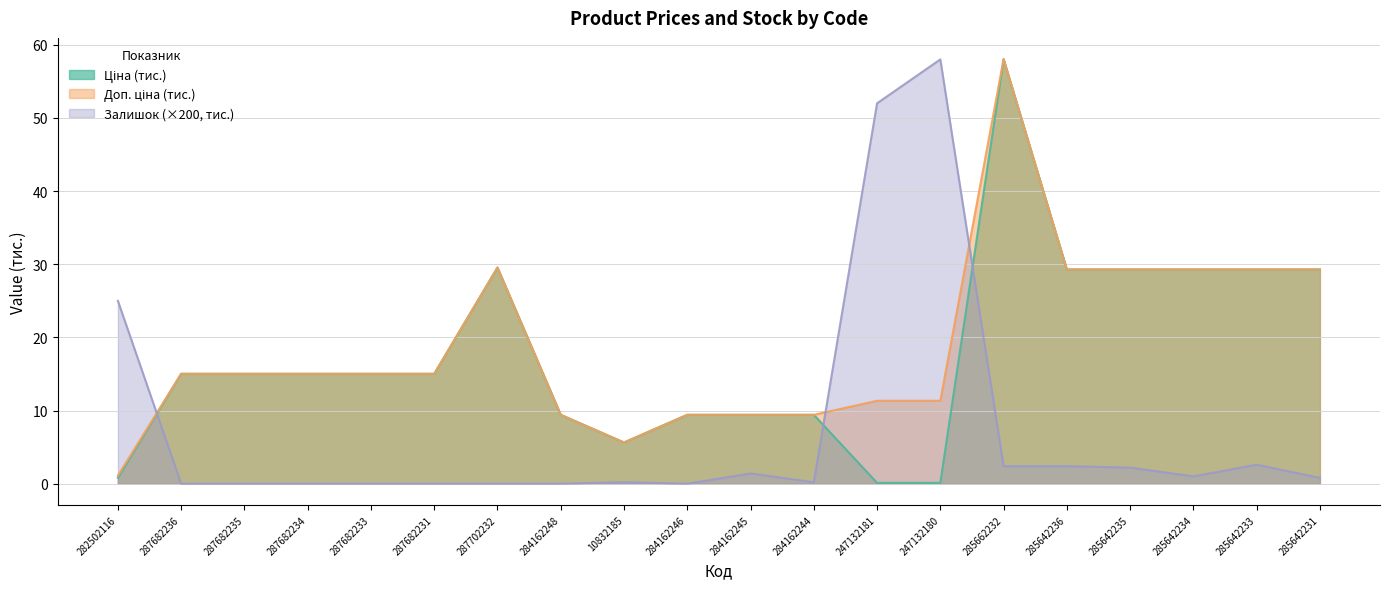

Reading right to left, list all the values displayed in this chart.

Ціна: 285642231=29.3	285642233=29.3	285642234=29.3	285642235=29.3	285642236=29.3	285662232=58.0	247132180=0.1	247132181=0.1	284162244=9.4	284162245=9.4	284162246=9.4	10832185=5.6	284162248=9.4	287702232=29.5	287682231=15.0	287682233=15.0	287682234=15.0	287682235=15.0	287682236=15.0	282502116=0.8
Доп. ціна: 285642231=29.3	285642233=29.3	285642234=29.3	285642235=29.3	285642236=29.3	285662232=58.0	247132180=11.3	247132181=11.3	284162244=9.4	284162245=9.4	284162246=9.4	10832185=5.6	284162248=9.4	287702232=29.5	287682231=15.0	287682233=15.0	287682234=15.0	287682235=15.0	287682236=15.0	282502116=1.1
Залишок: 285642231=0.8	285642233=2.6	285642234=1.0	285642235=2.2	285642236=2.4	285662232=2.4	247132180=58.0	247132181=52.0	284162244=0.2	284162245=1.4	284162246=0.0	10832185=0.2	284162248=0.0	287702232=0.0	287682231=0.0	287682233=0.0	287682234=0.0	287682235=0.0	287682236=0.0	282502116=25.0